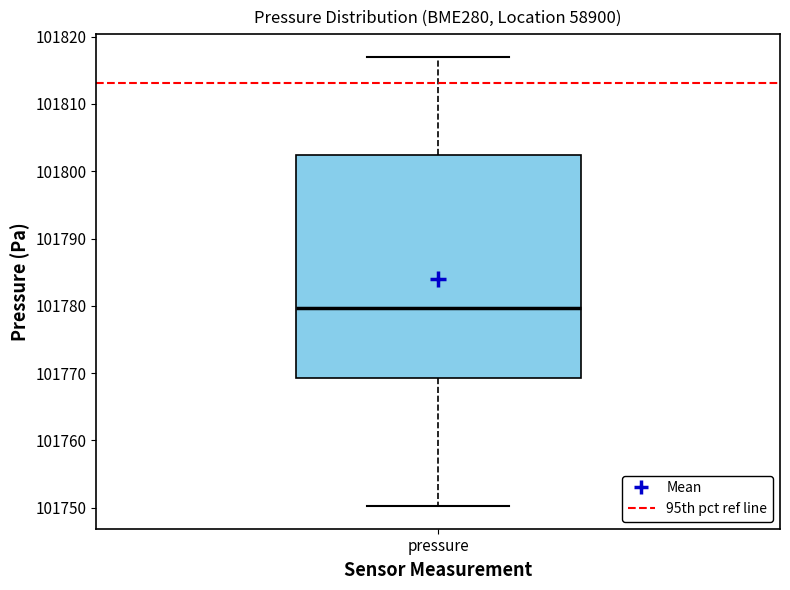

Where does the median line of the box for pressure sit on the y-axis? The values are not printed on the chart, so give them approximately, as read against the axis.

101780